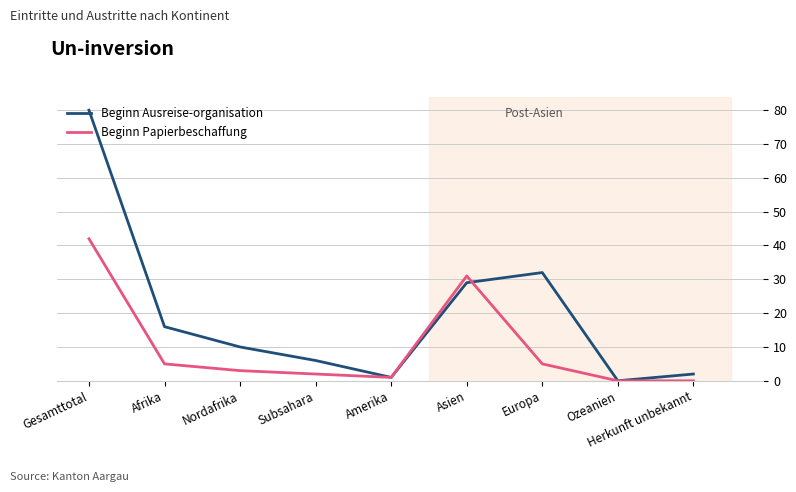

At which label is Beginn Papierbeschaffung closest to 21?

Asien